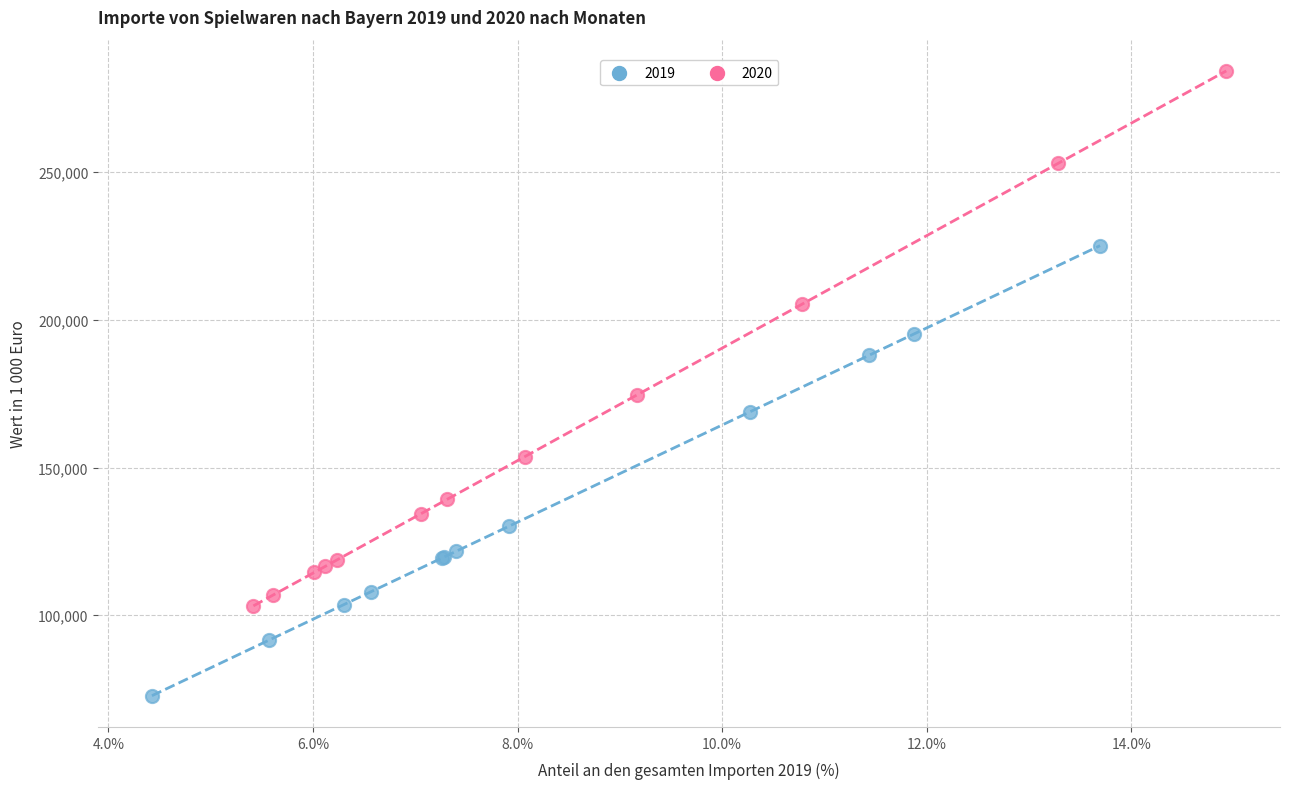

Which series has the largest Y range (max minus min)?

2020